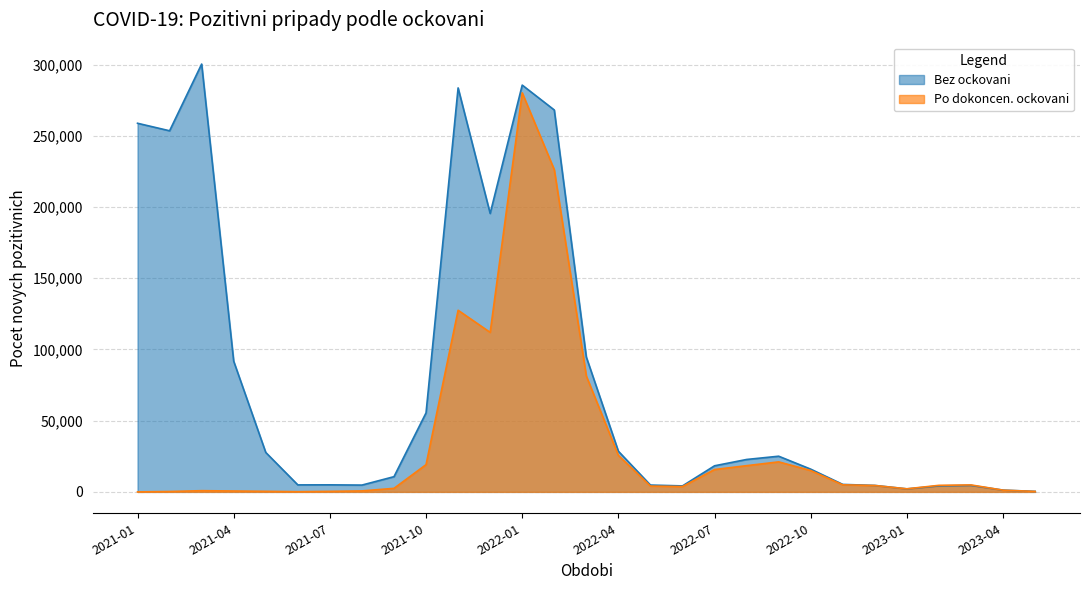

How many categories are shown in the chart?

29